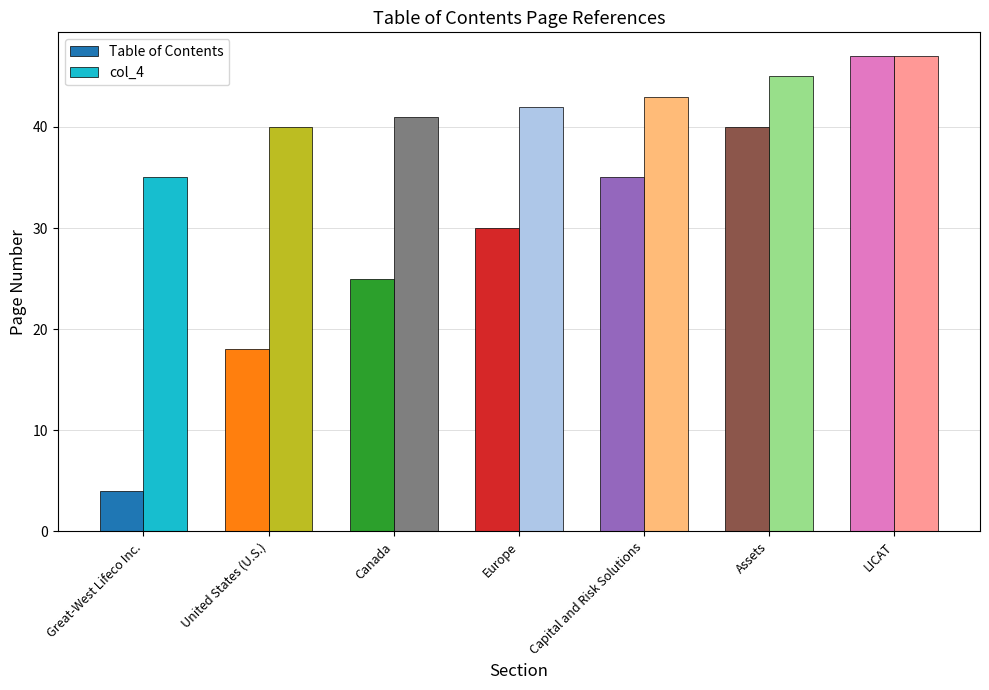

Reading right to left, list all the values displayed in this chart.

Table of Contents: 47	40	35	30	25	18	4
col_4: 47	45	43	42	41	40	35